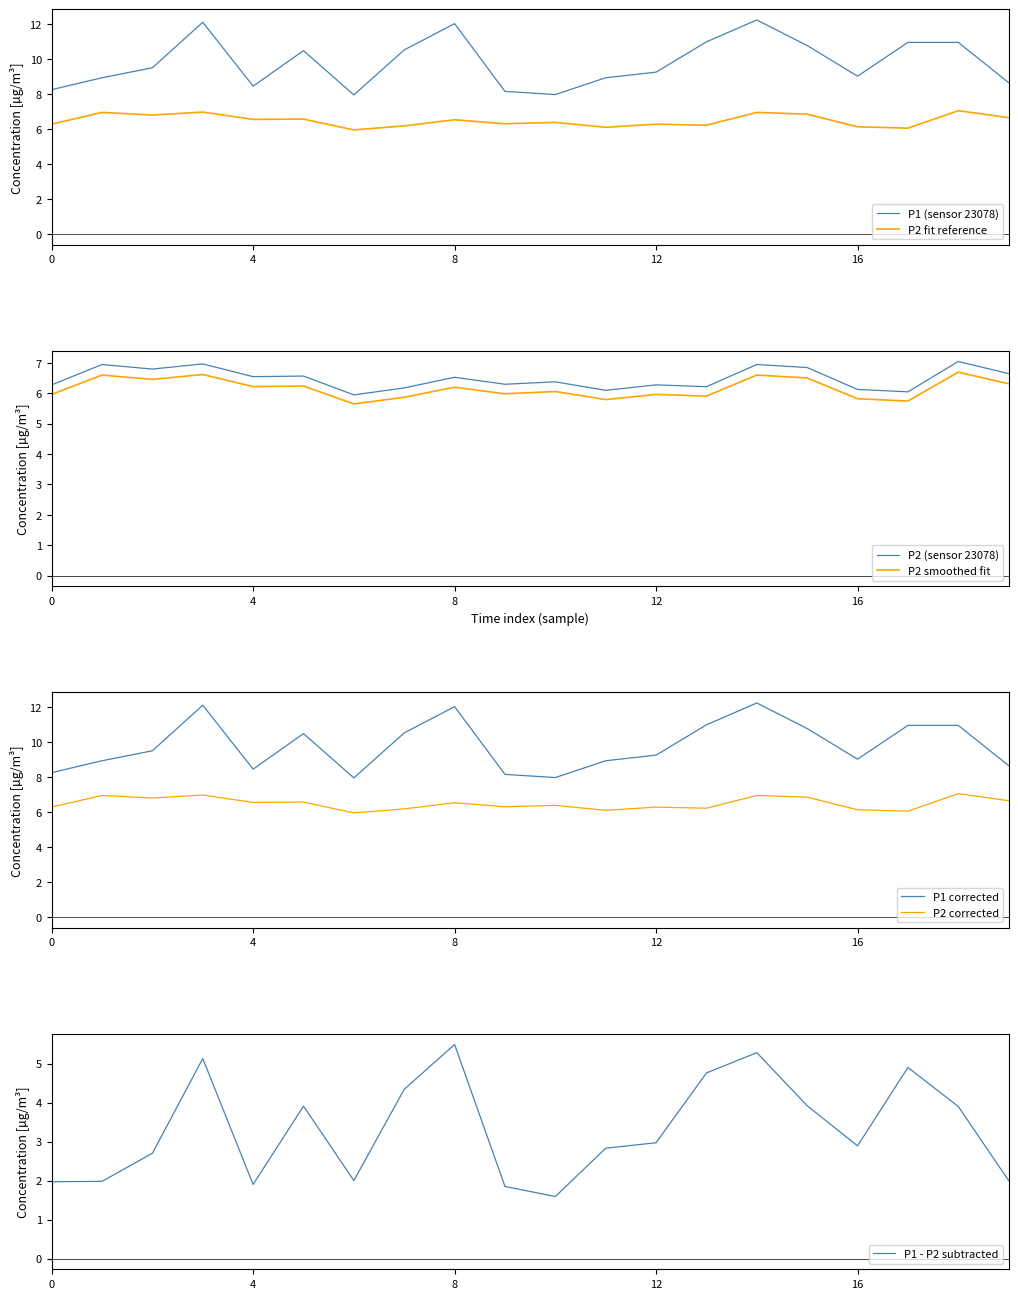

Which series has the widest spread of values?

P1